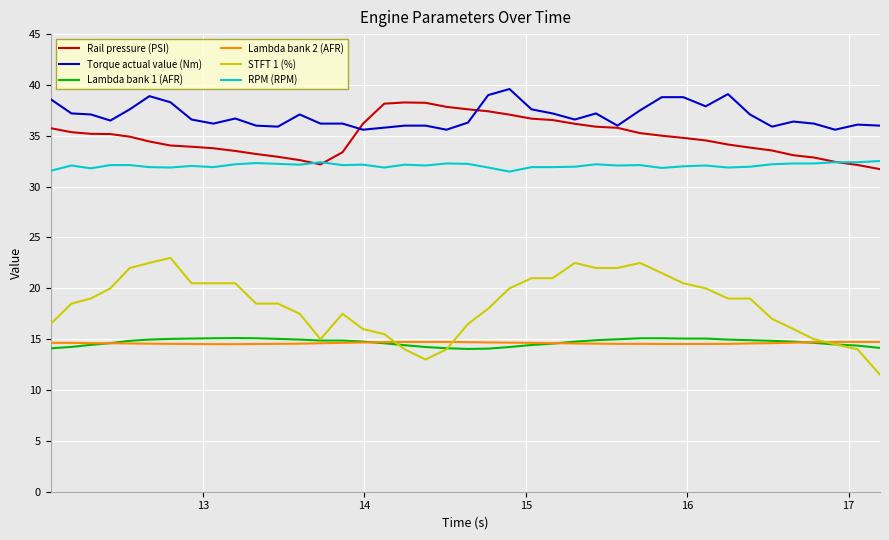

Which series has the largest total across all categories?

Torque actual value (Nm)